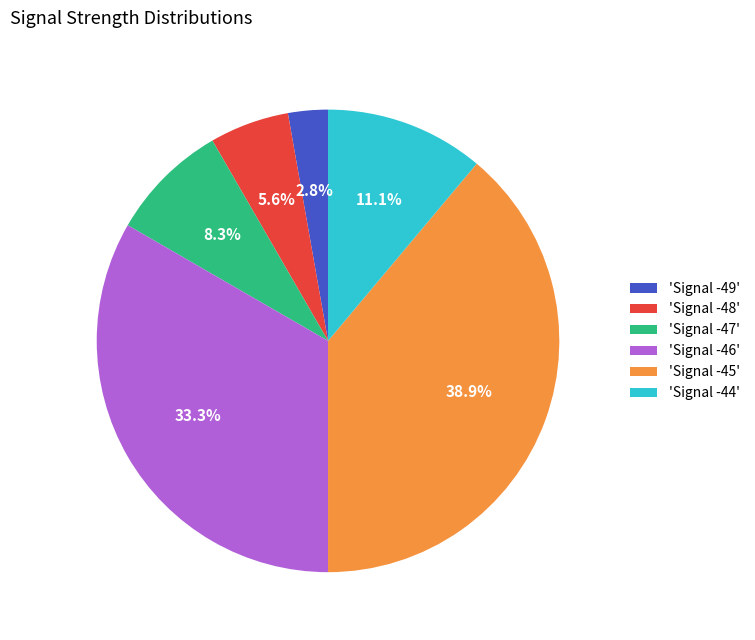

What is the largest slice in the pie chart?

'Signal -45'